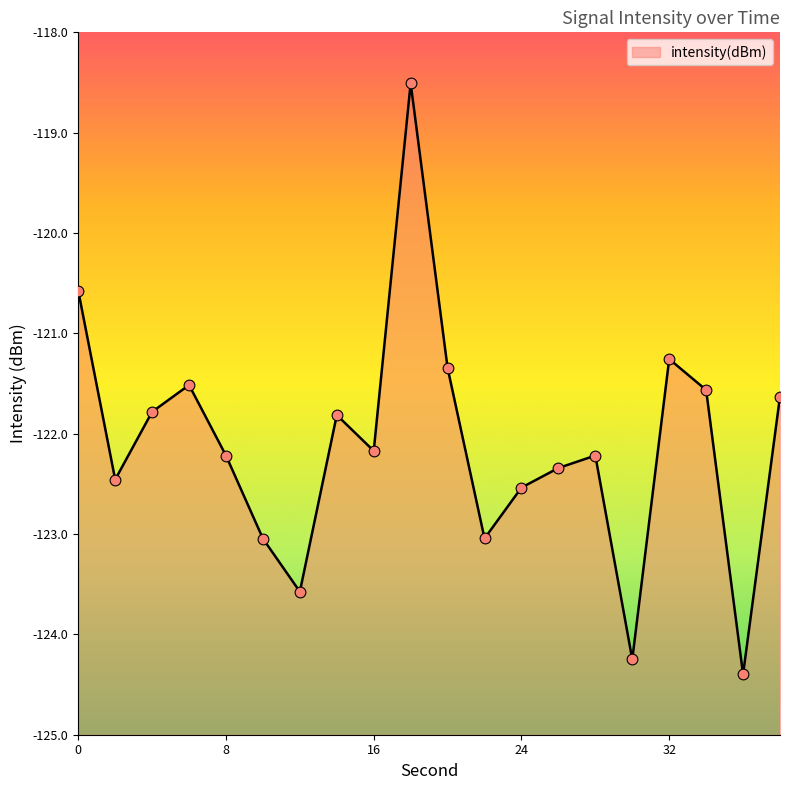

Which has a higher value, 20 or 38?

20